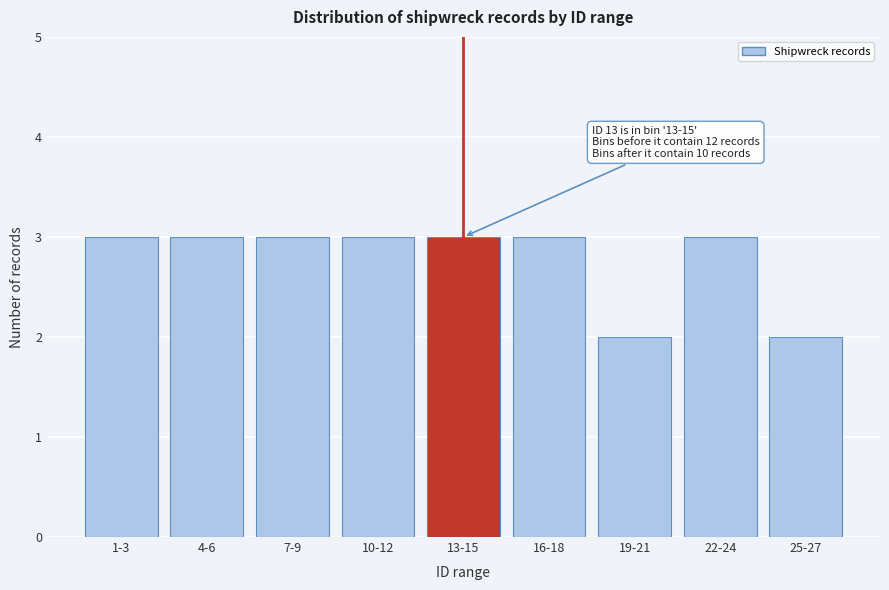

Reading right to left, extract all data points from this chart.

25-27=2	22-24=3	19-21=2	16-18=3	13-15=3	10-12=3	7-9=3	4-6=3	1-3=3